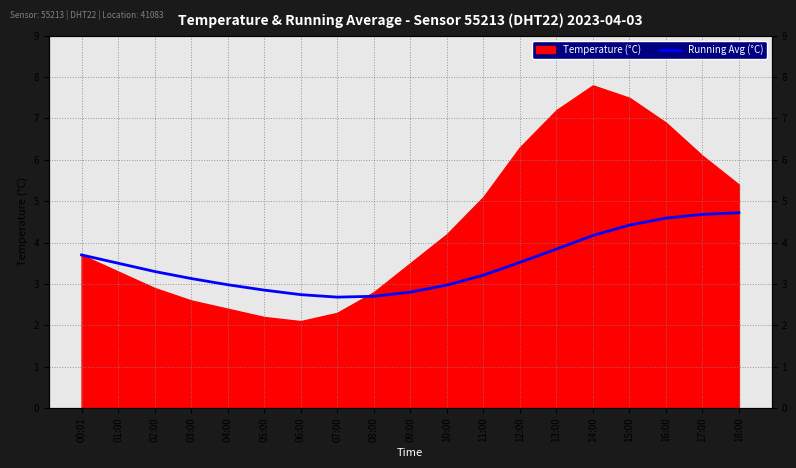

Where does the data first go above 3?

00:01